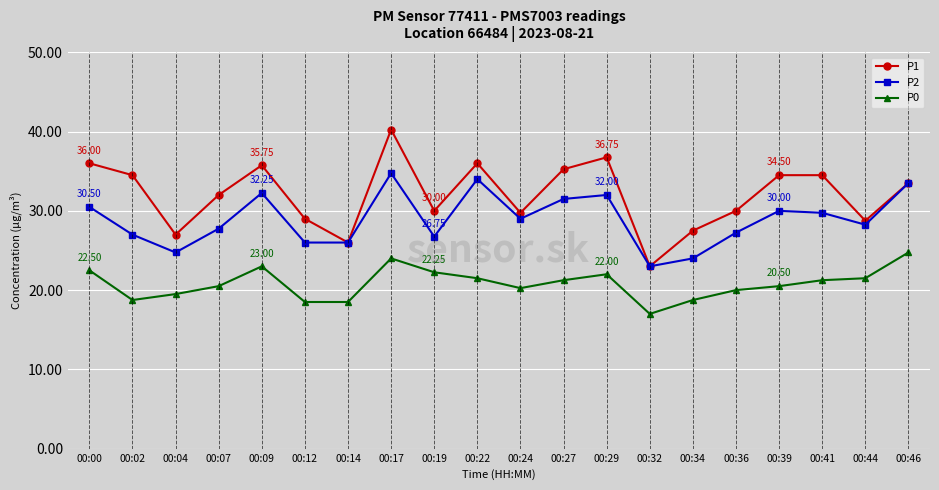

What is the approximate value of P1 at 00:32?

23.0